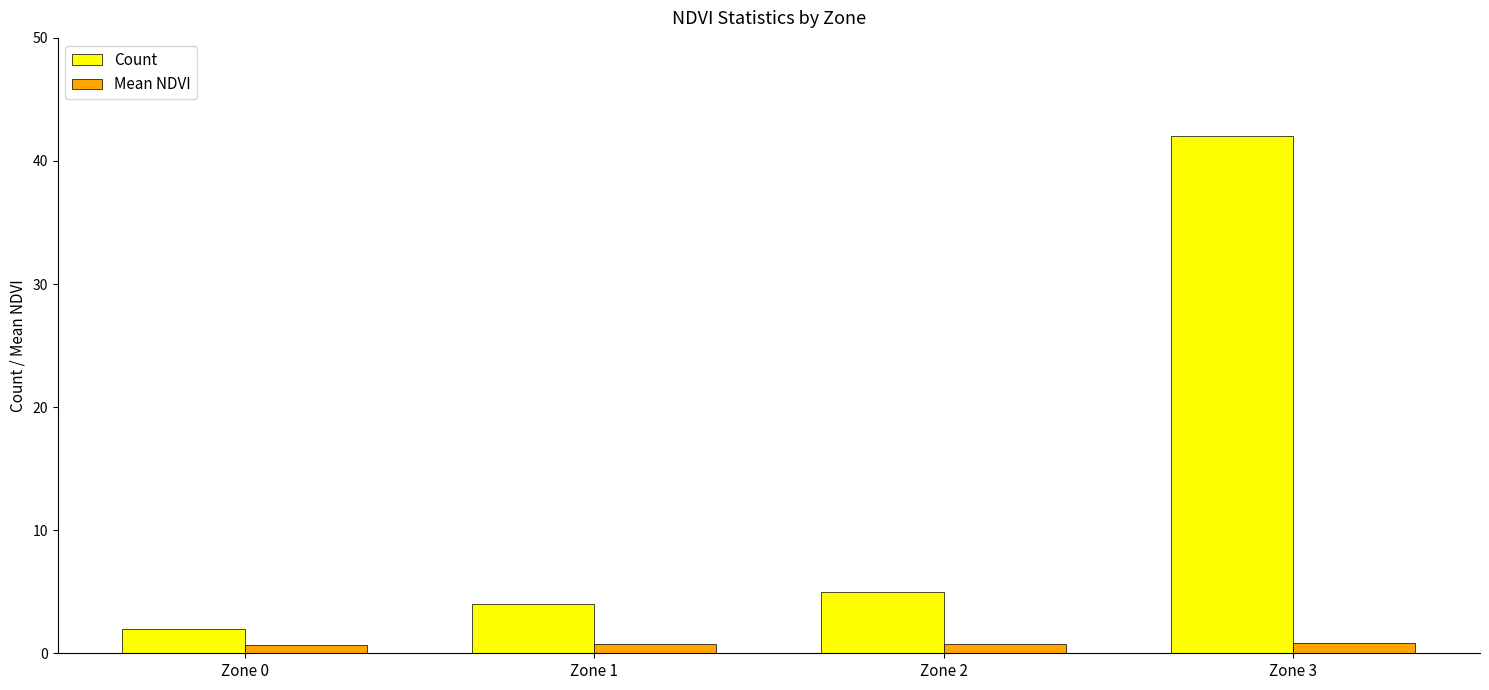

Where is Count nearest to the value 22?

Zone 2